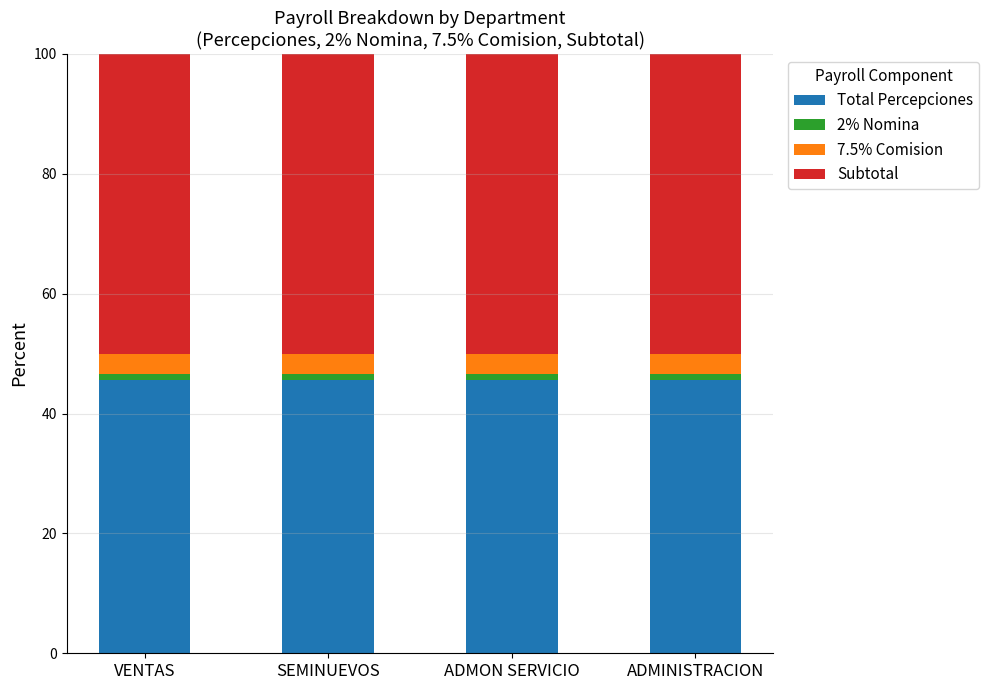

The value of Total Percepciones at VENTAS is 29.6. True or false?

False